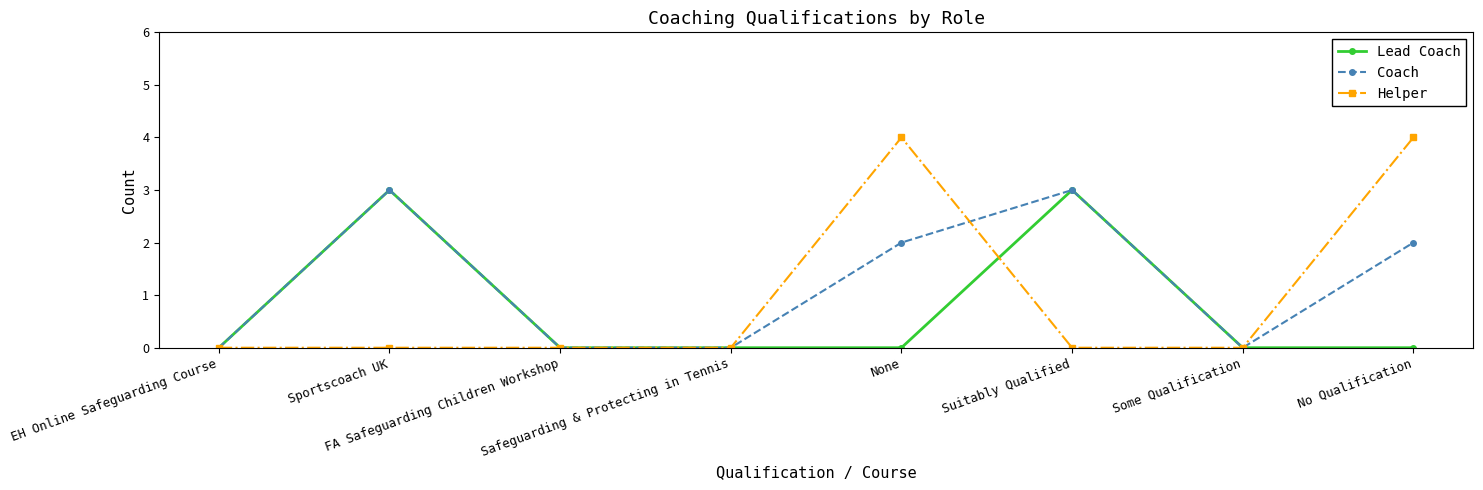

Is it true that Lead Coach equals 3 at Sportscoach UK?

True